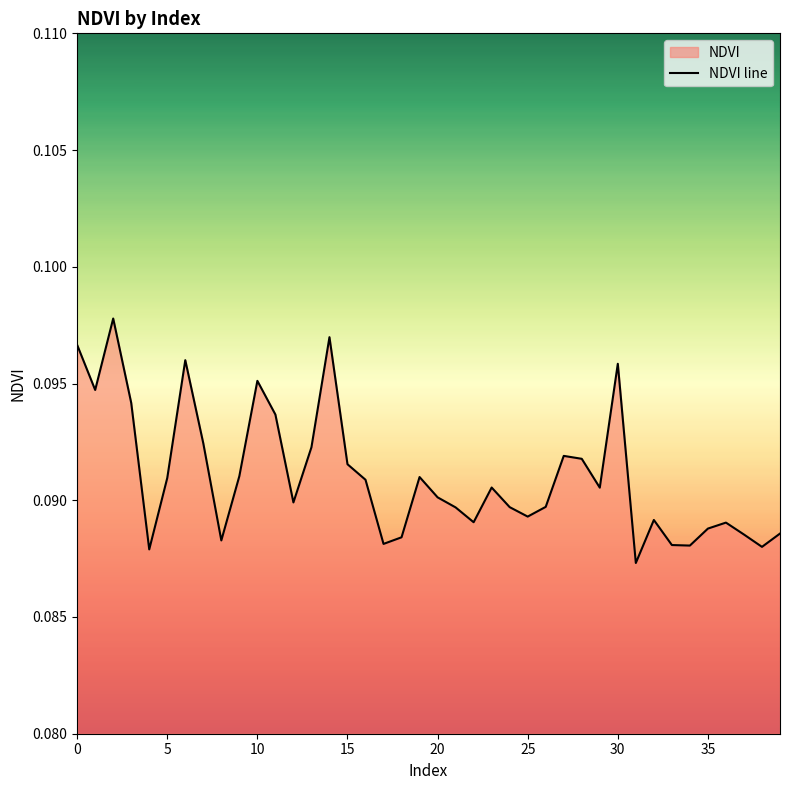

The value at 39 is 0.1. True or false?

True